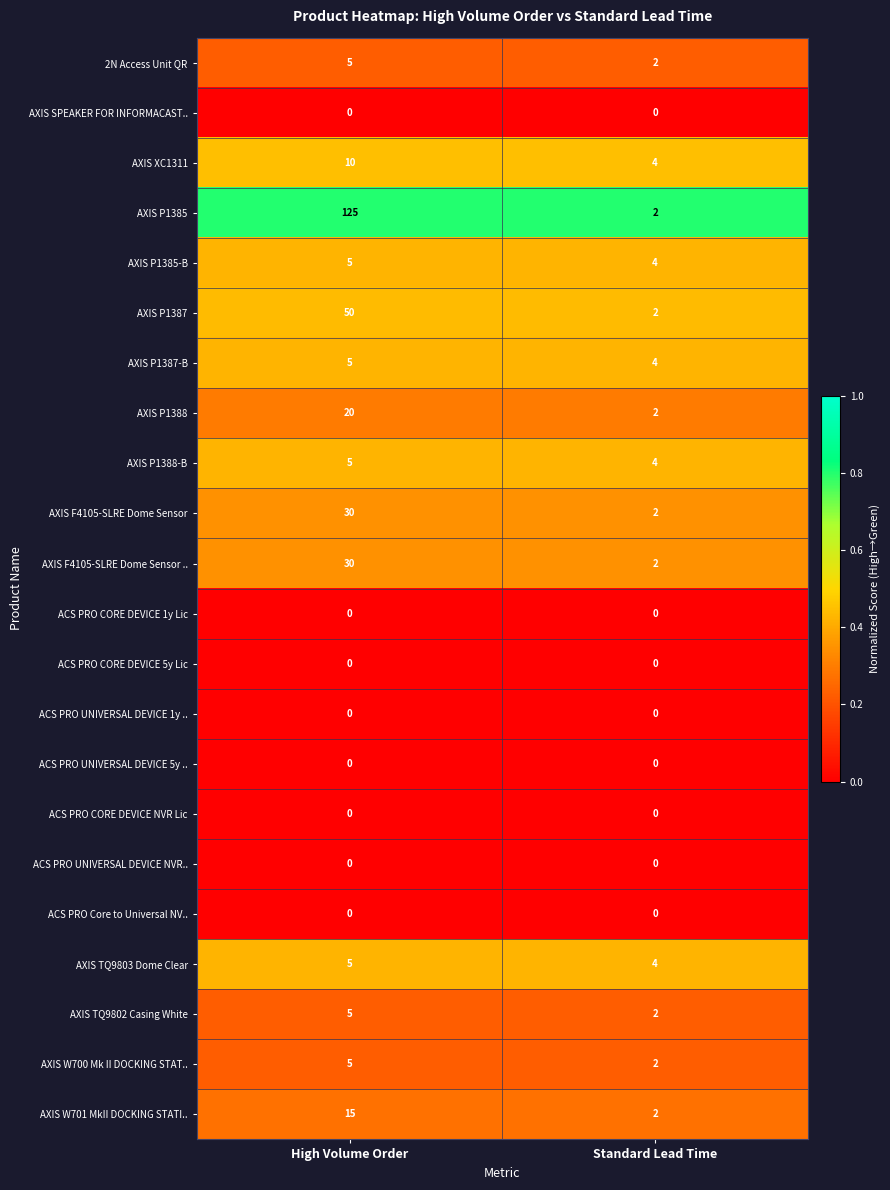

Is it true that AXIS F4105-SLRE Dome Sensor equals 3 at Standard Lead Time?

False